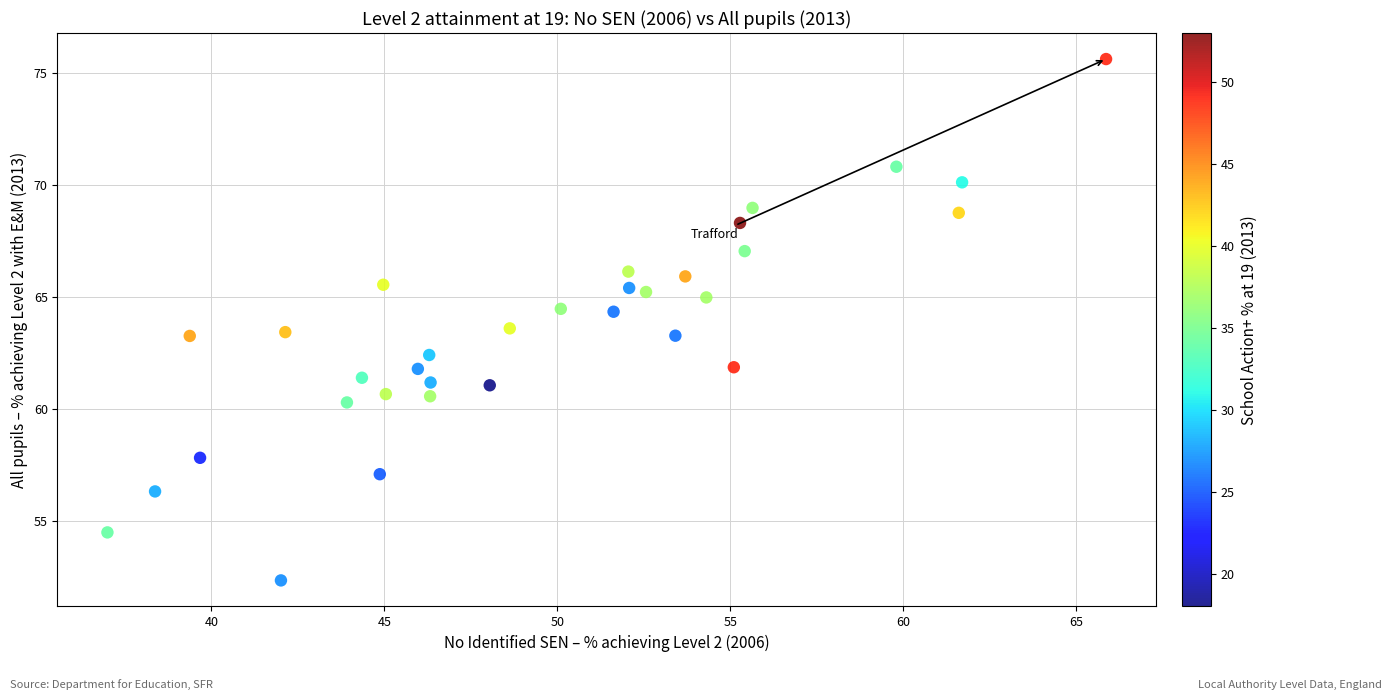

What is the range of Y values (max minus min)?

23.3